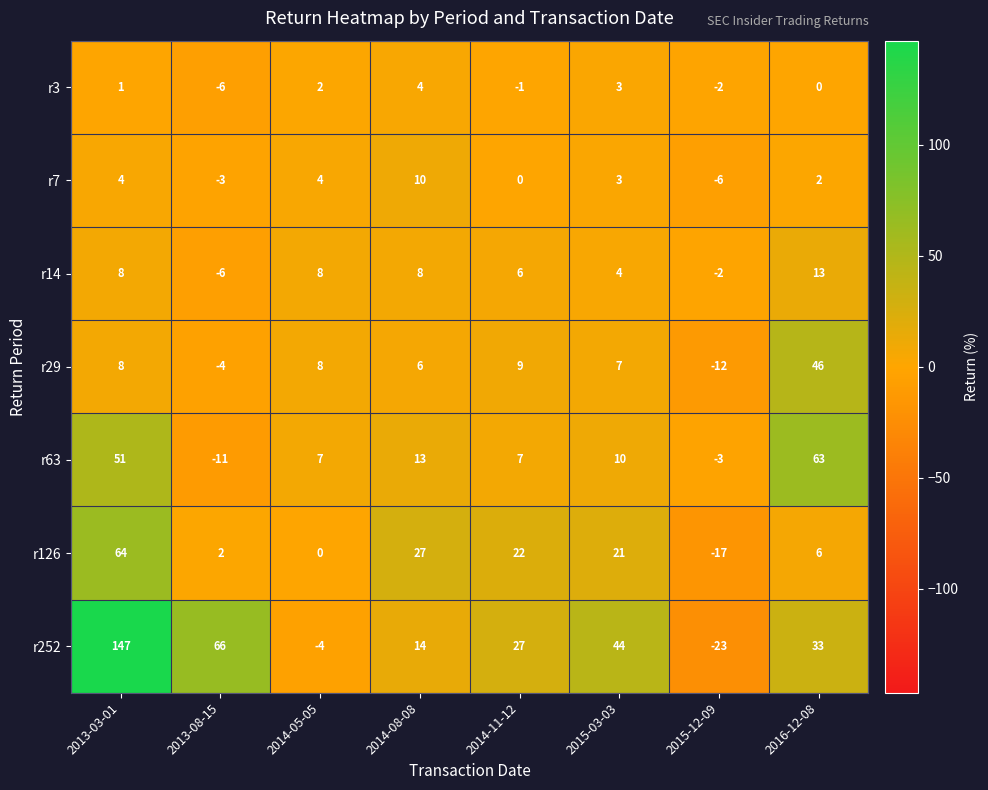

The r3 series shows -2 at 2013-08-15. True or false?

False